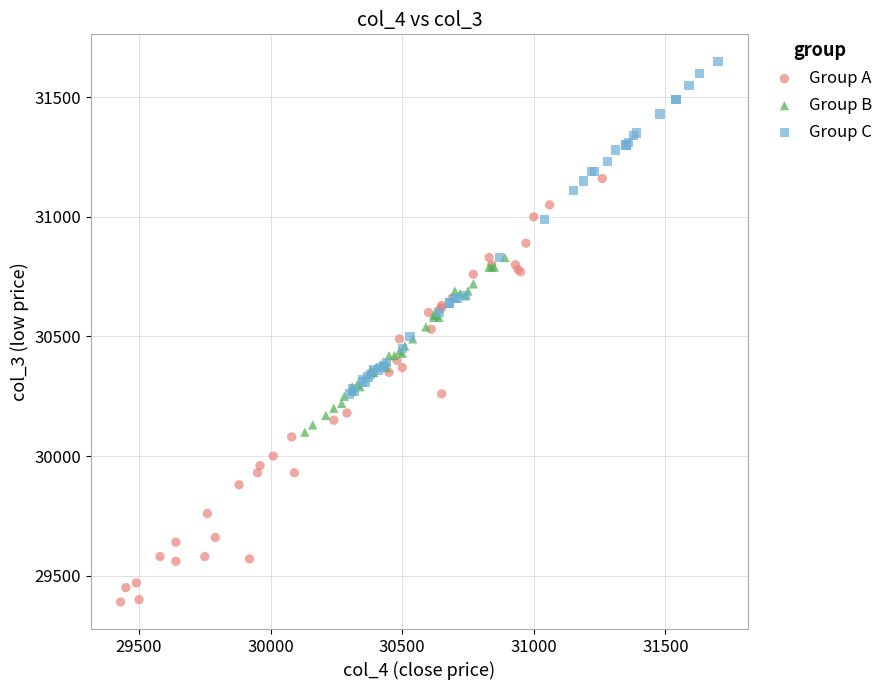

What are all the series names shown in the legend?

Group A, Group B, Group C